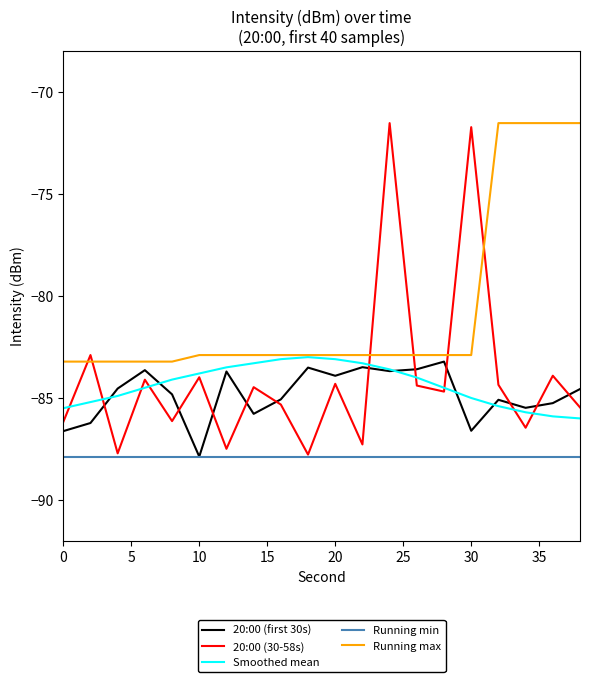

True or false: 20:00 (30-58s) and Running max cross at least once.

True